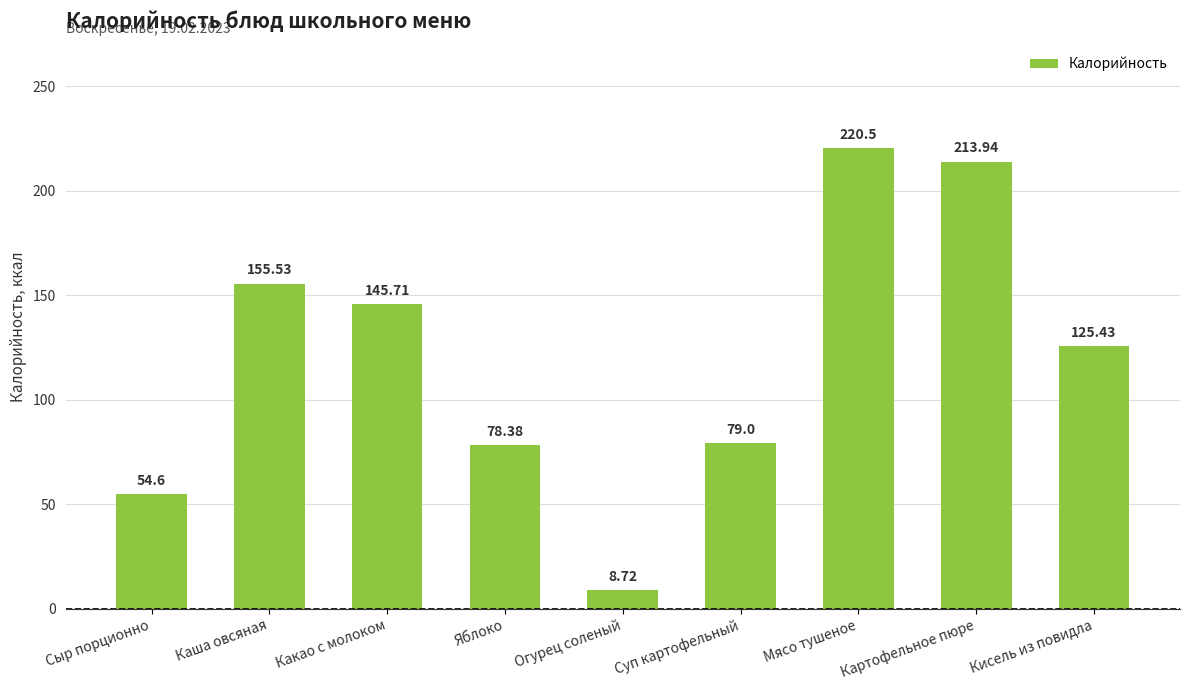

What is the sum of all values?

1081.8